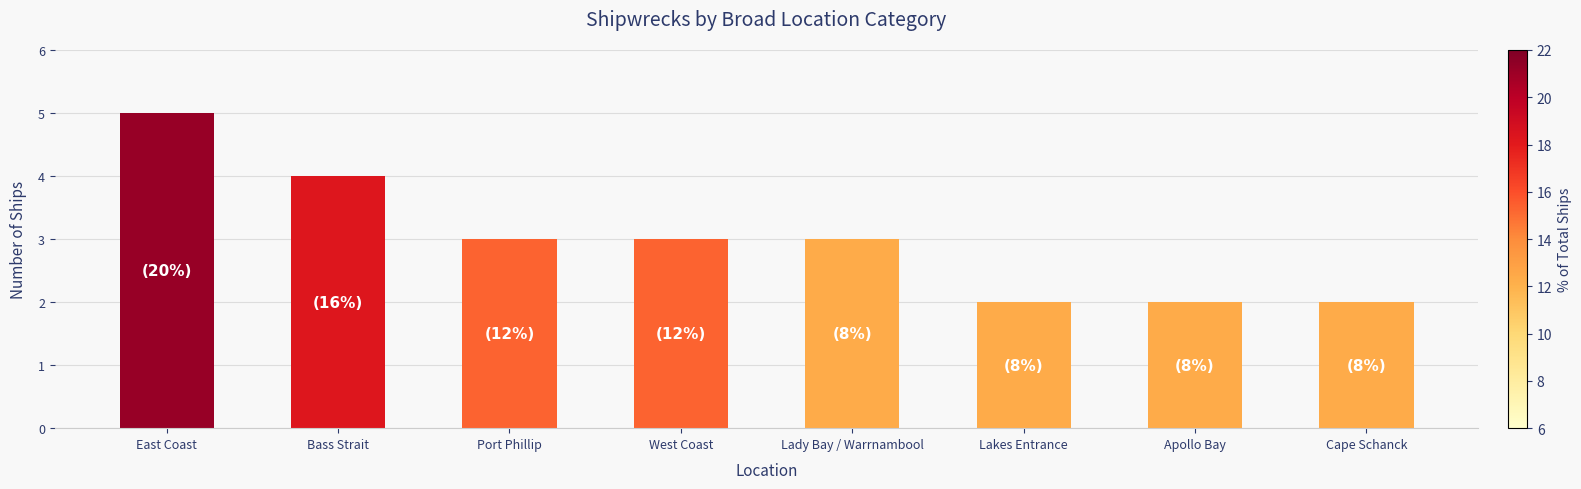

Approximately how many times larger is the value at East Coast compared to Port Phillip?

1.7